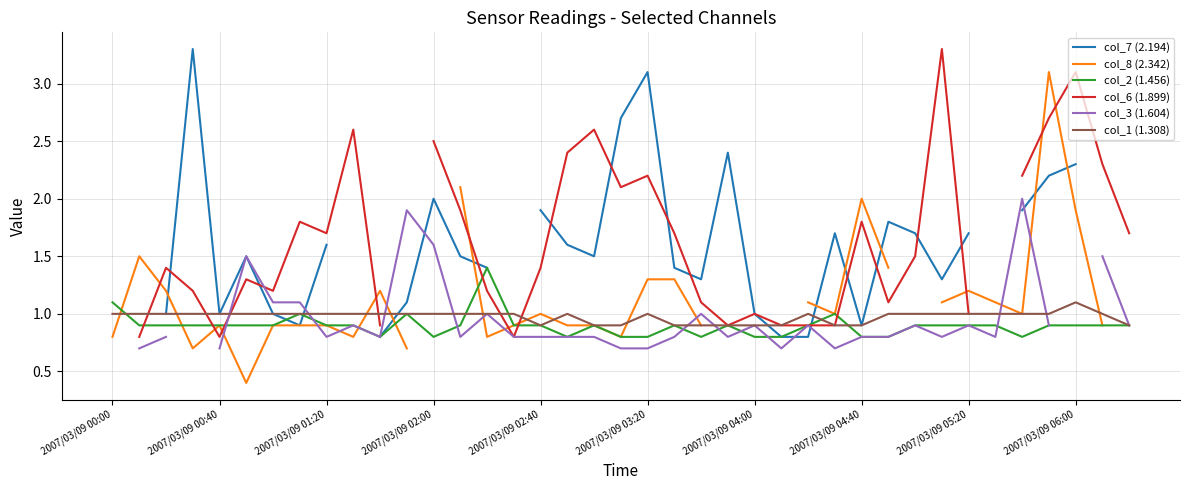

What is the highest value of the col_1 (1.308) series?

1.1